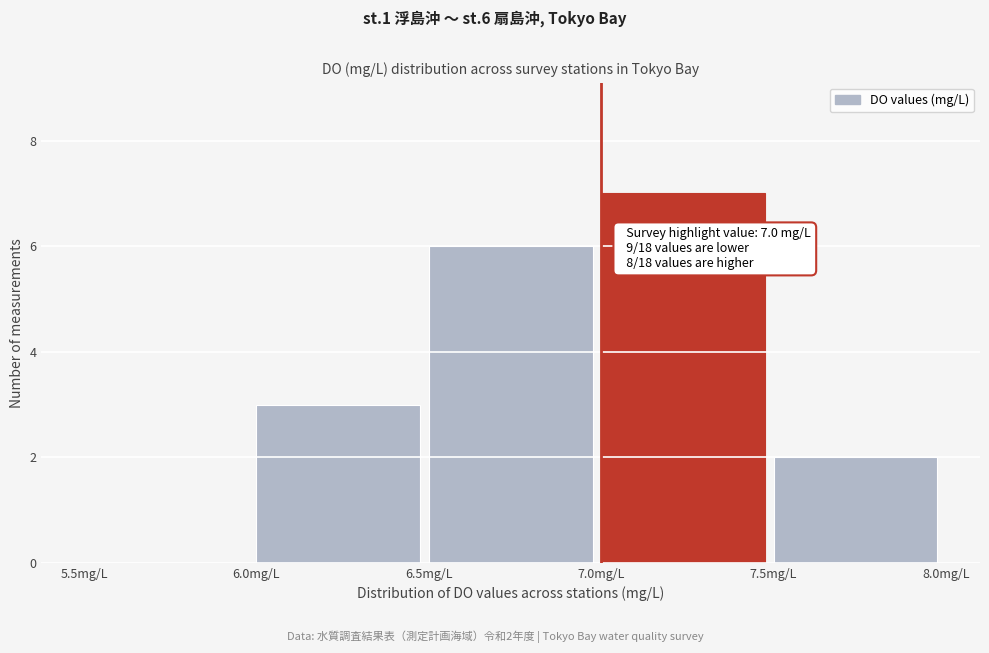

Which range on the x-axis has the tallest bar?

7.0 to 7.5